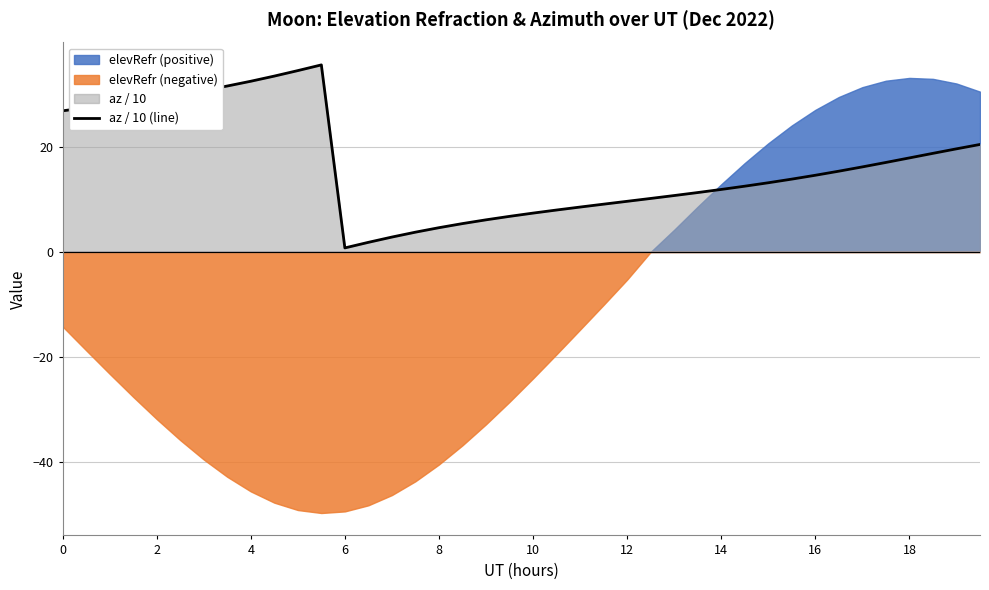

The value of az / 10 (line) at 0 is 26.9. True or false?

True